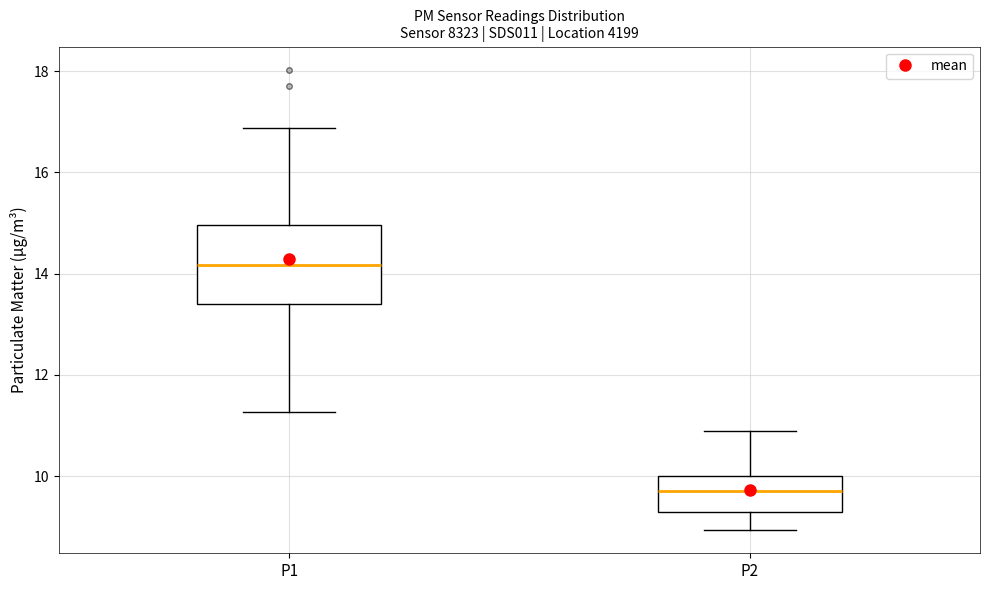

Reading left to right, read every box against the y-axis: the position of its median line, the range the box covers, and the ends of its whiskers. The values are not printed on the chart, so give them approximately, as read against the axis.

P1: median 14.2, box 13.4 to 15.0, whiskers 11.2 to 16.8
P2: median 9.8, box 9.2 to 10.0, whiskers 9.0 to 11.0